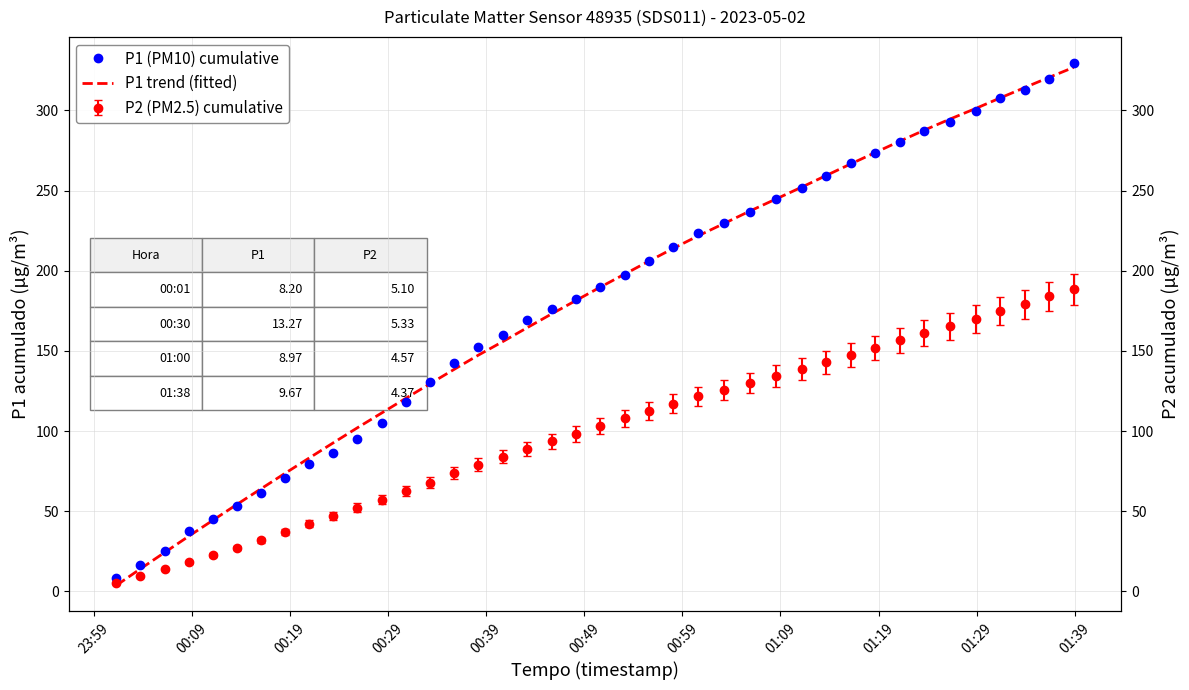

The value of P1 trend (fitted) at 14 is 187.8. True or false?

False